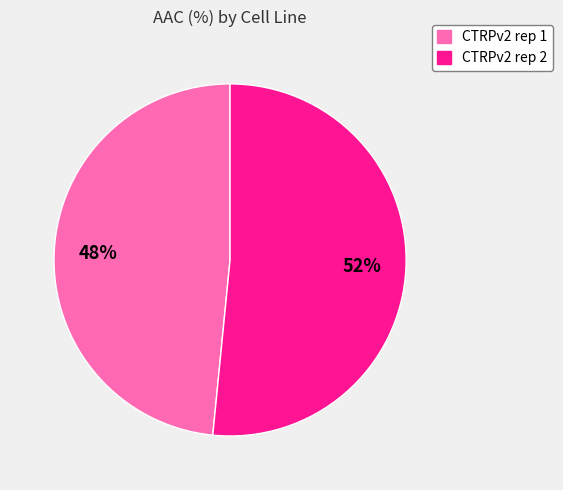

What percentage is the CTRPv2 rep 2 slice, to the nearest percent?

52%